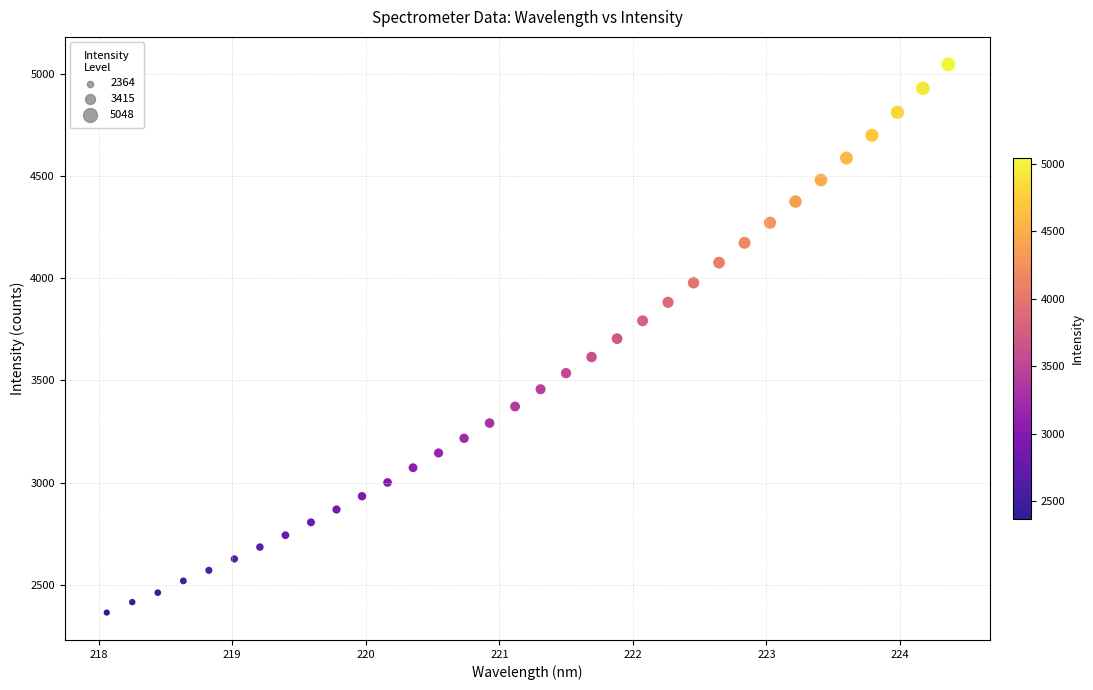

What is the range of X values (max minus min)?

6.3